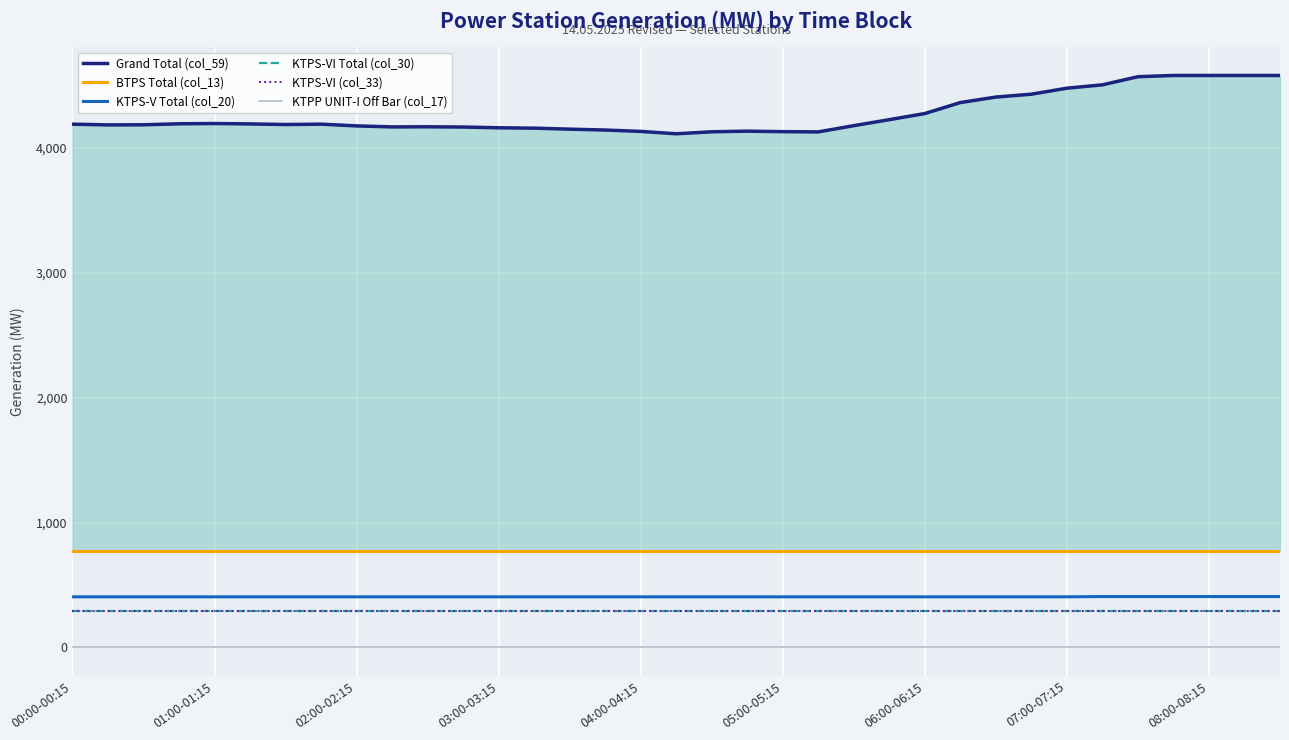

What is the highest value of the KTPS-V Total (col_20) series?

407.0